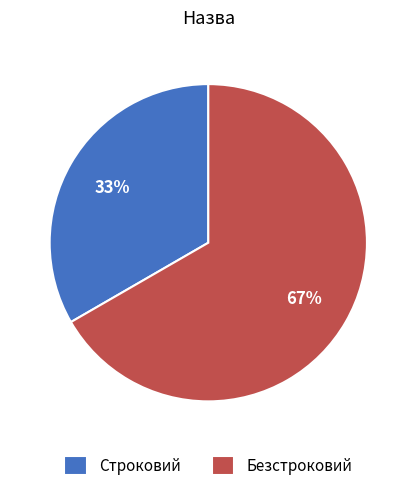

To the nearest percent, what portion does Строковий represent?

33%